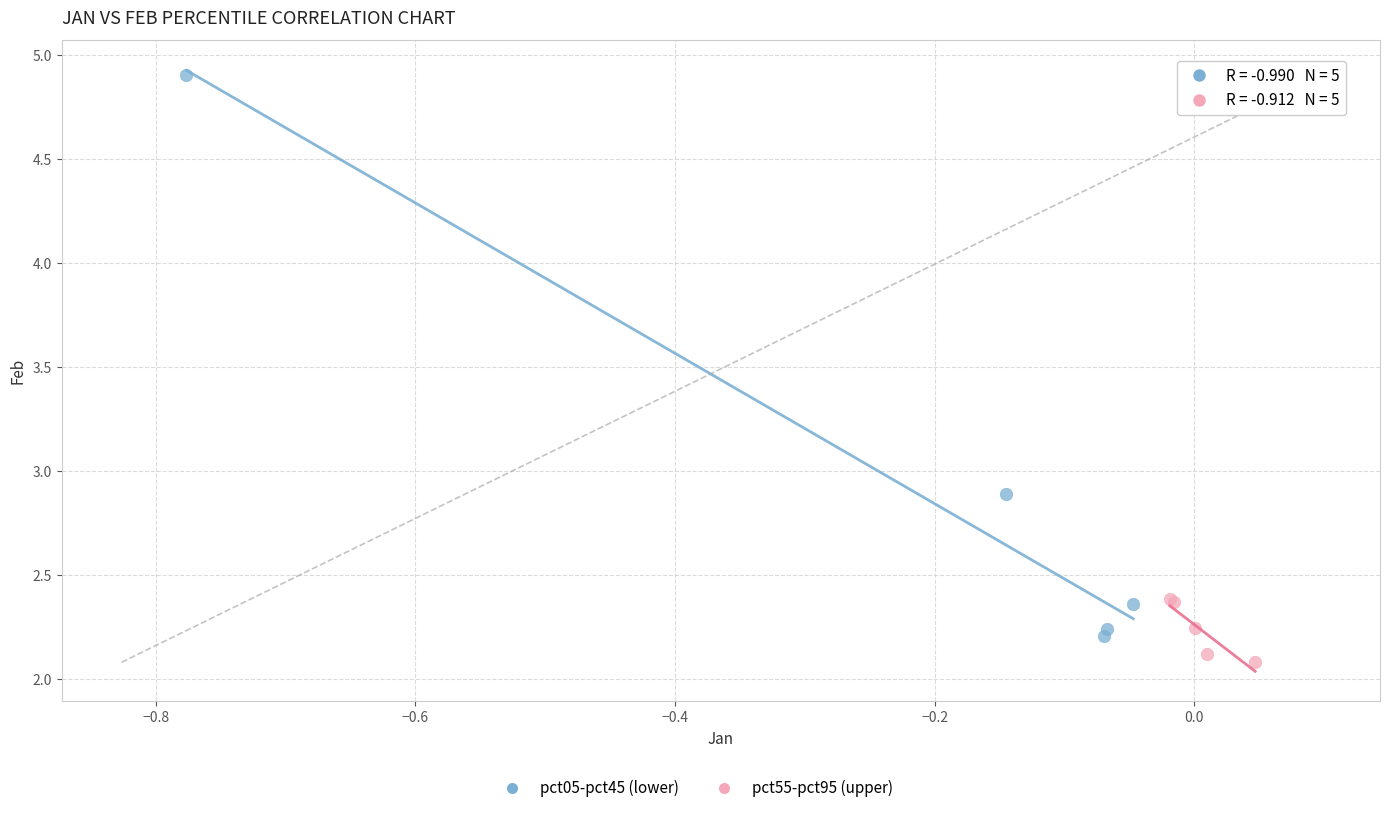

Which series contains the highest Y value?

pct05-pct45 (lower)